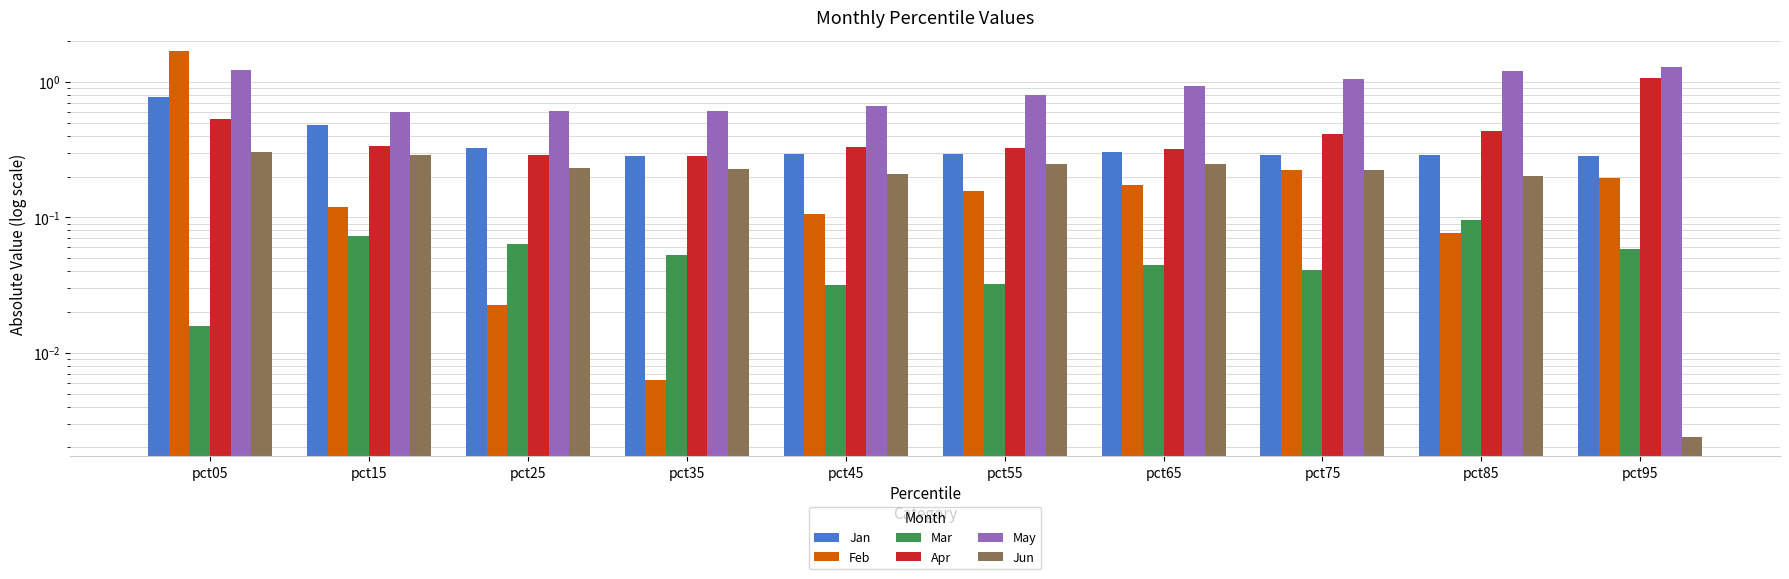

At which label is Feb closest to 0?

pct35